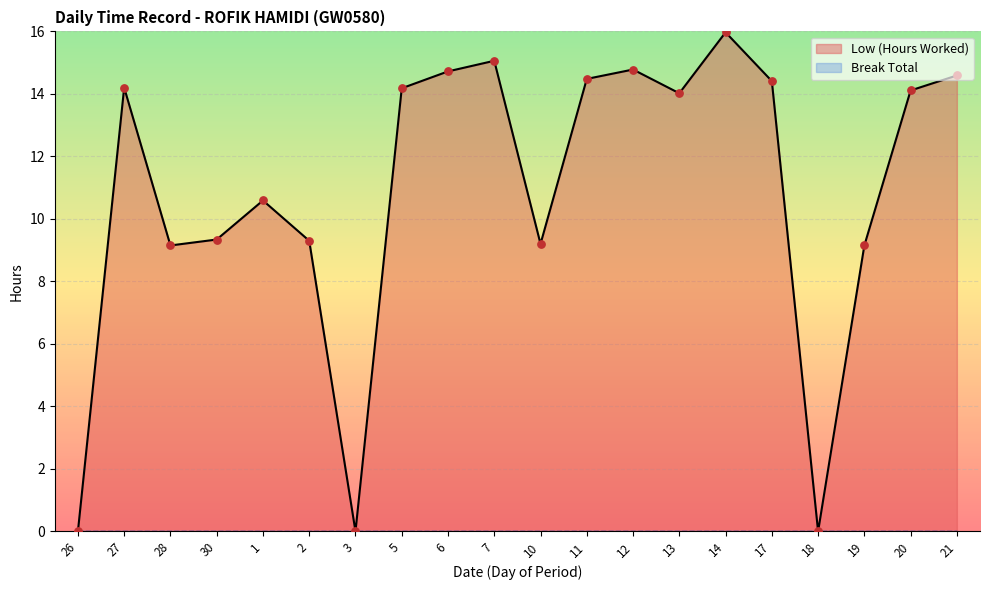

Approximately how many times larger is the value at 5 compared to 14?

0.9